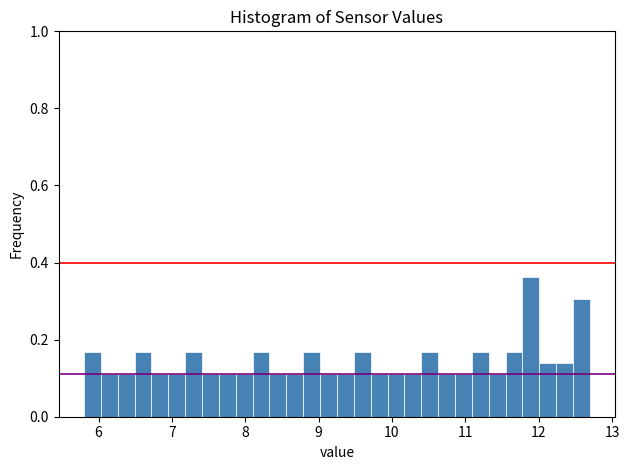

Read against the x-axis, roughly where is the centre of the tallest bar?

11.9